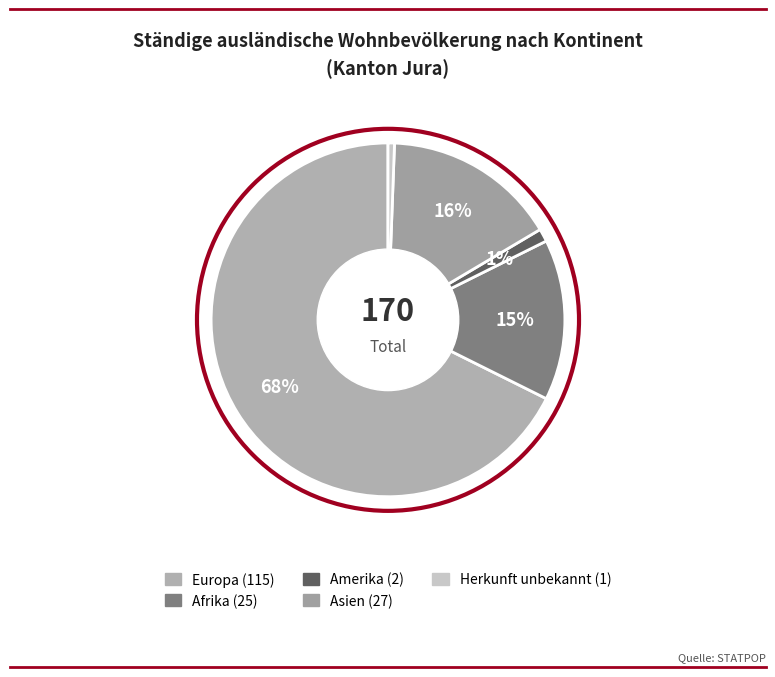

What is the smallest slice in the pie chart?

Herkunft unbekannt